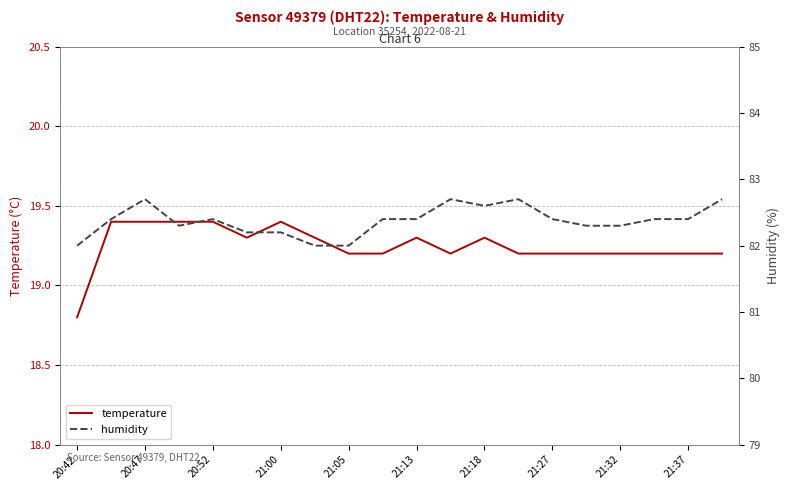

Rank the series by their maximum value, from highest to lowest.

humidity, temperature